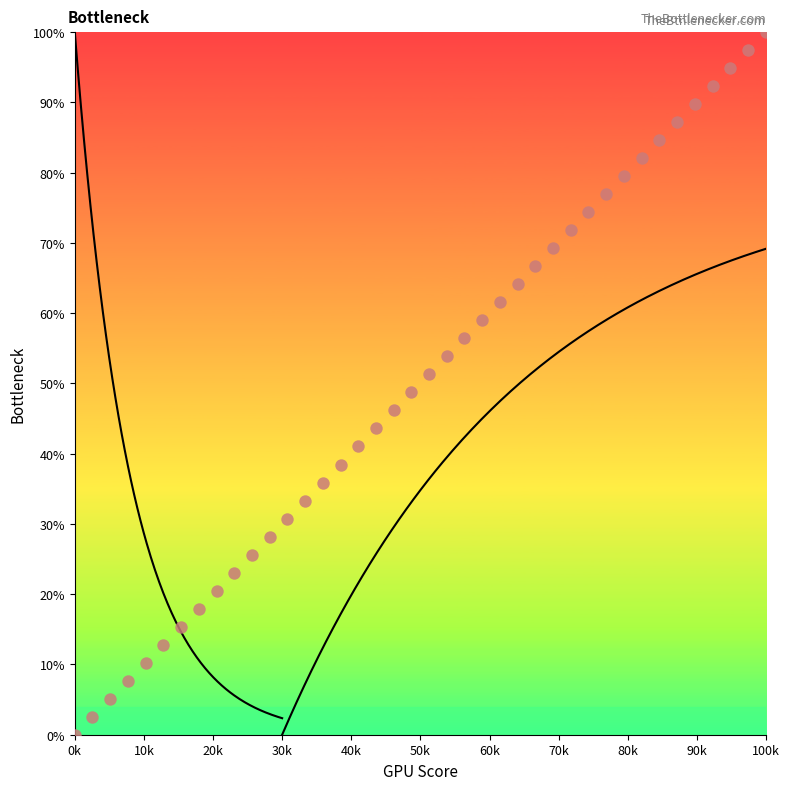

What is the range of X values (max minus min)?

100000.0